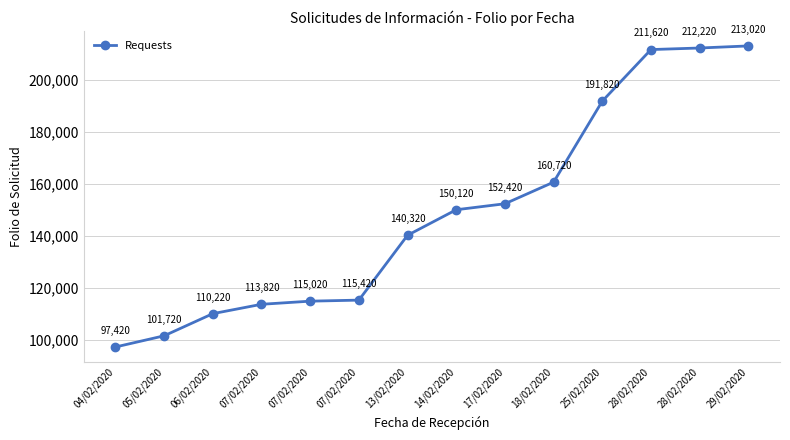

Is it true that the value at 05/02/2020 is 148460?

False